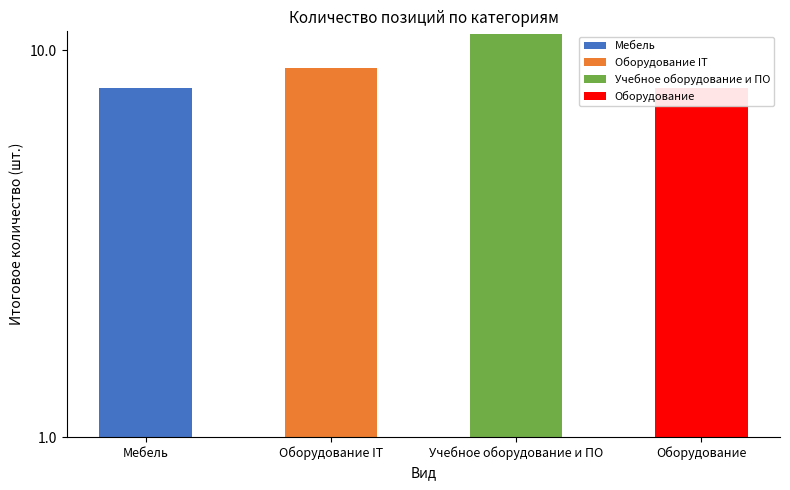

How many distinct data groups are displayed?

1